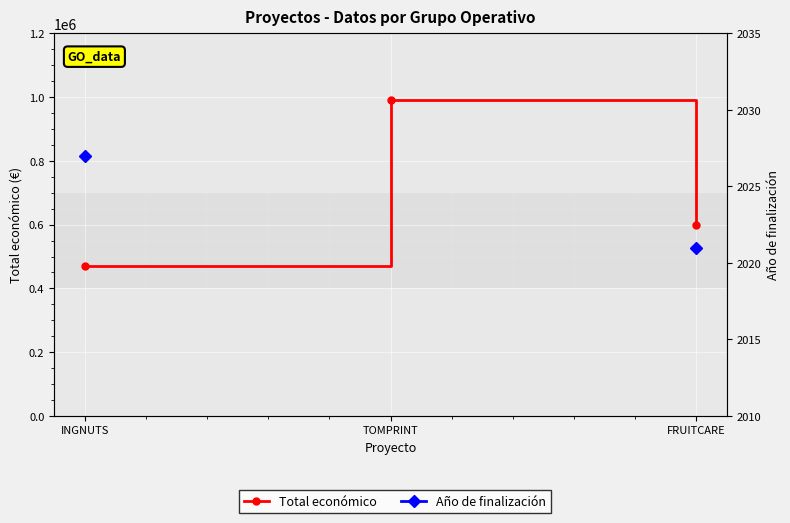

Which category has the lowest value in the Total económico series?

INGNUTS